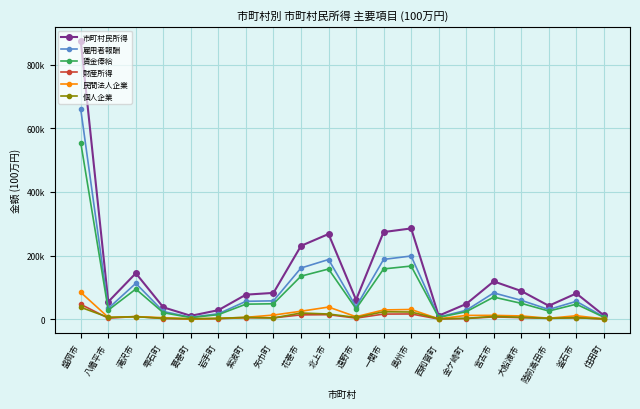

Rank the series at 西和賀町 from lowest to highest value.

財産所得, 民間法人企業, 個人企業, 賃金俸給, 雇用者報酬, 市町村民所得